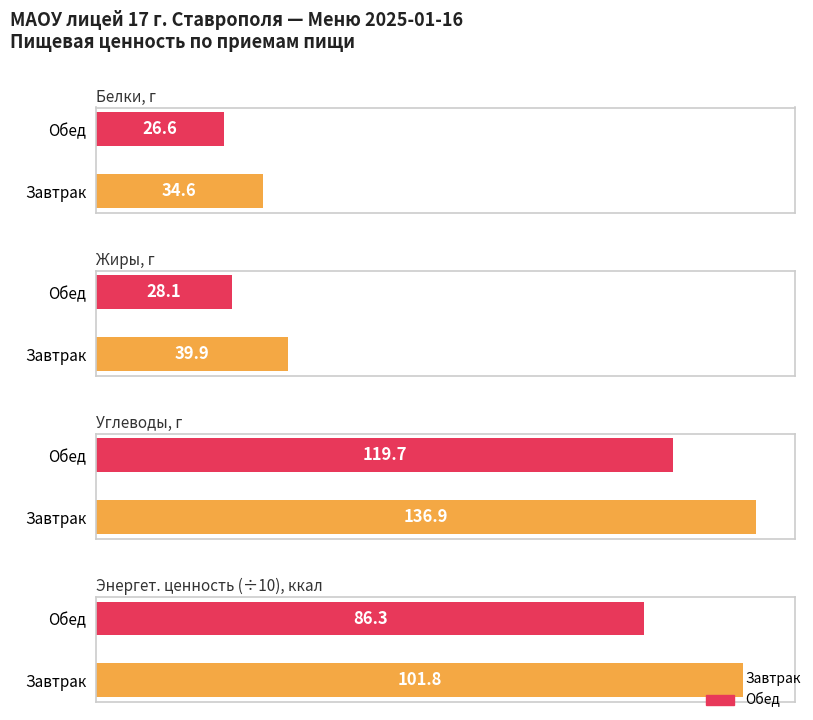

What is the lowest value of the Жиры, г series?

28.1